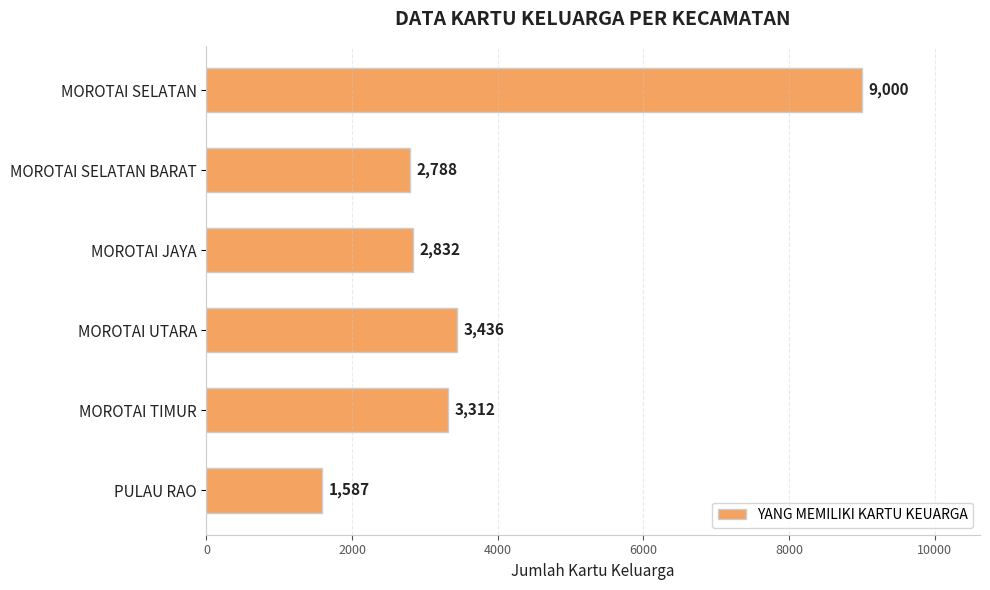

Rank the categories by value from lowest to highest.

PULAU RAO, MOROTAI SELATAN BARAT, MOROTAI JAYA, MOROTAI TIMUR, MOROTAI UTARA, MOROTAI SELATAN